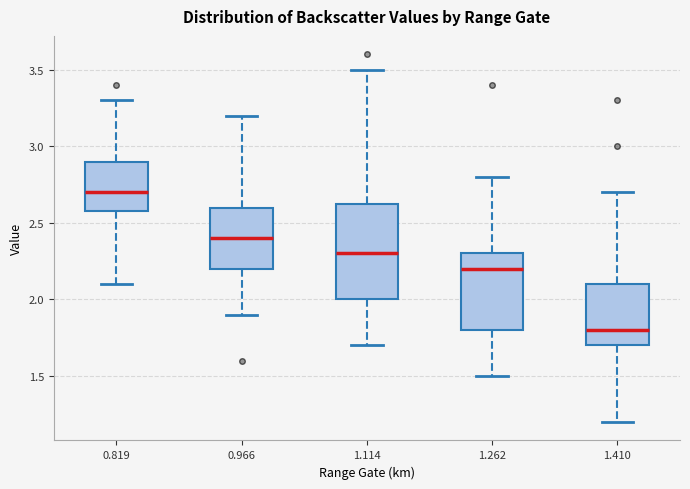

Comparing the boxes themselves (not the whiskers), which one is the tallest?

1.114